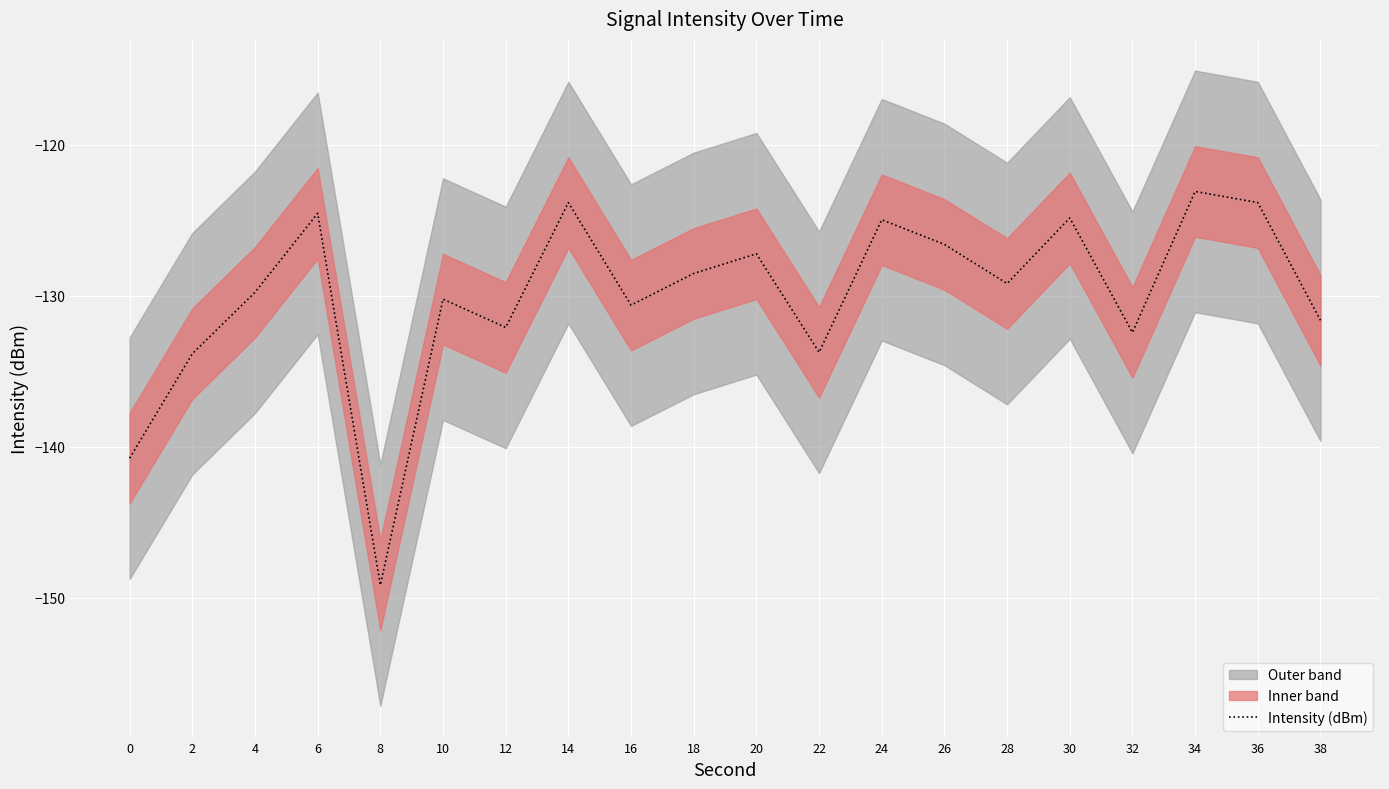

Which label corresponds to the smallest value in the chart?

8